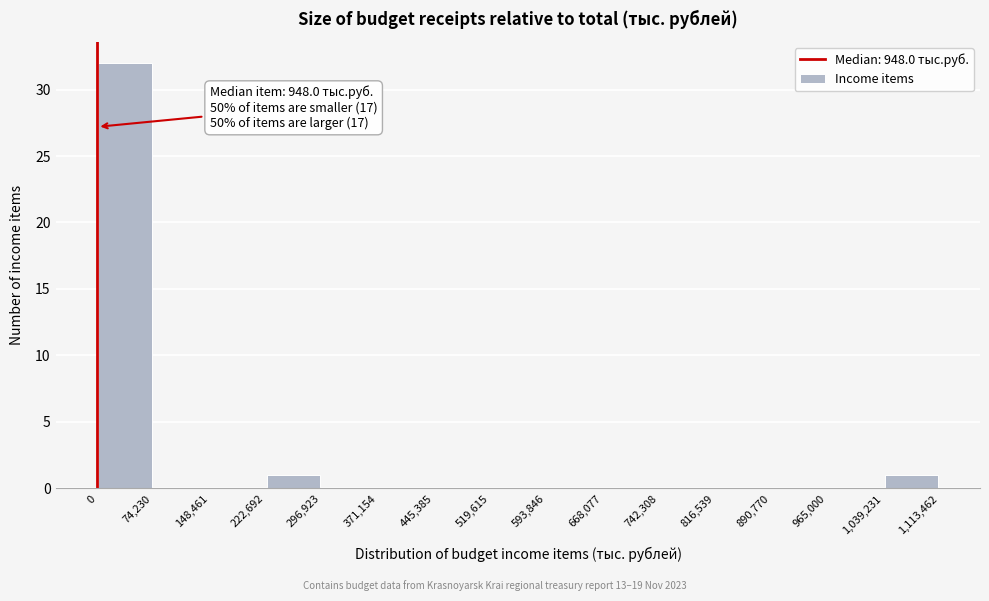

Over which range of the x-axis is the bar tallest?

0 to 74,230